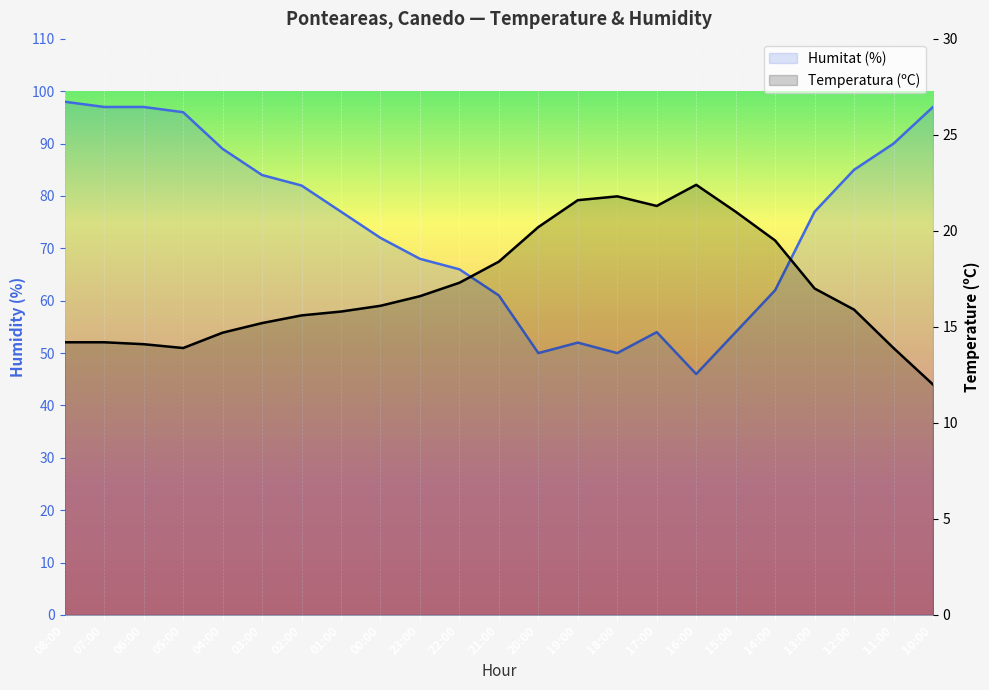

What is the lowest value of the Humitat (%) series?

46.0